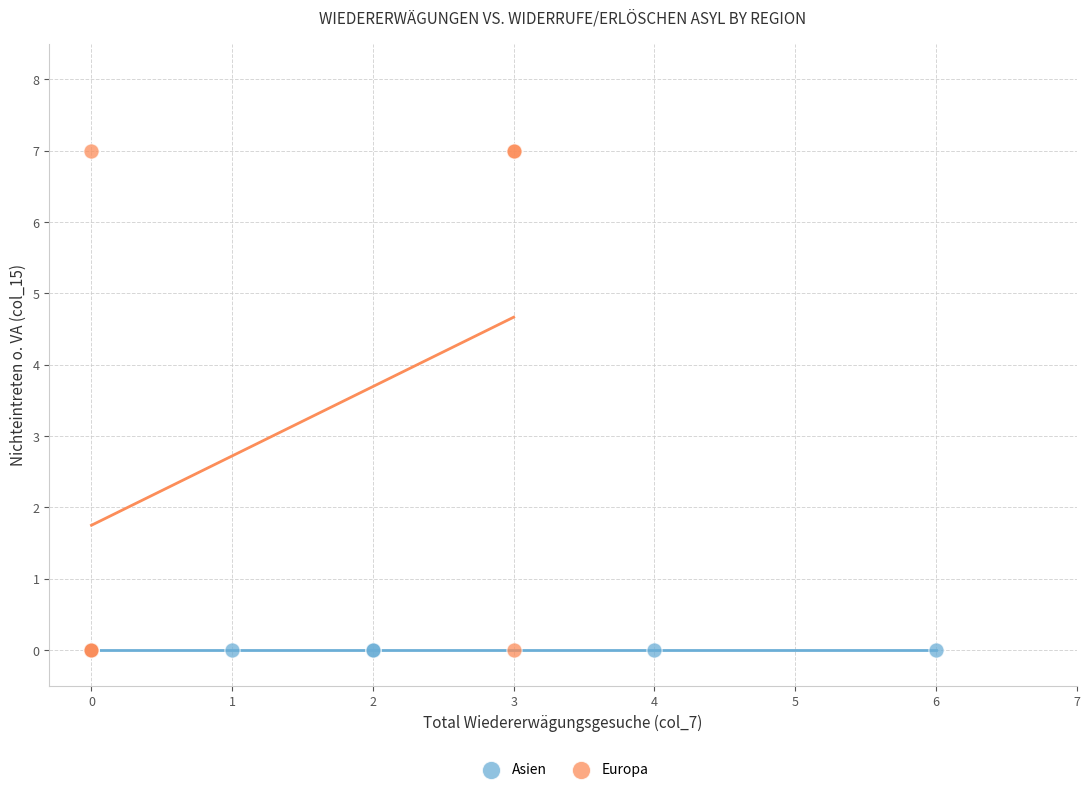

Which series contains the highest Y value?

Europa